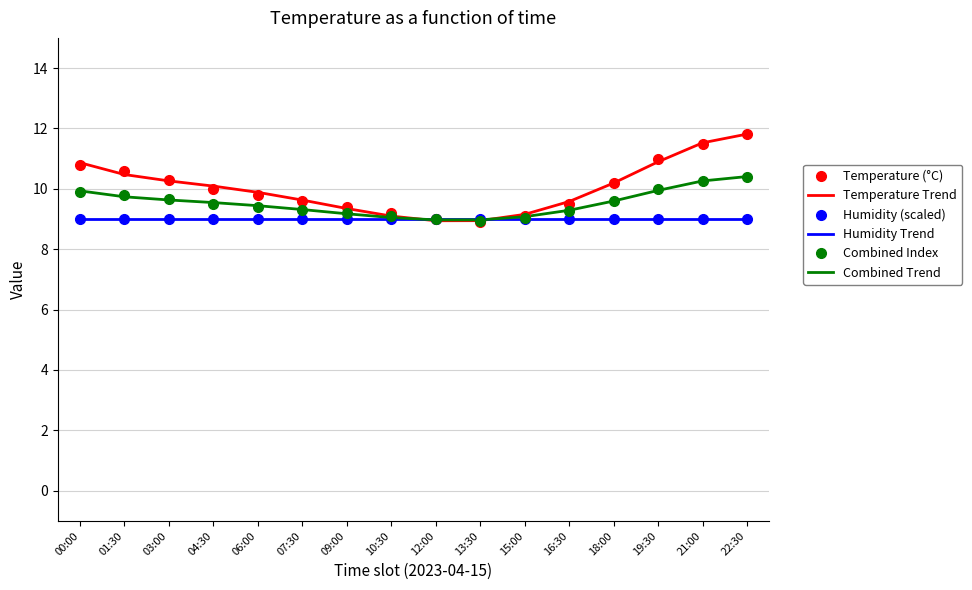

What is the sum of the Humidity (scaled) values at 18:00 and 09:00?

18.0